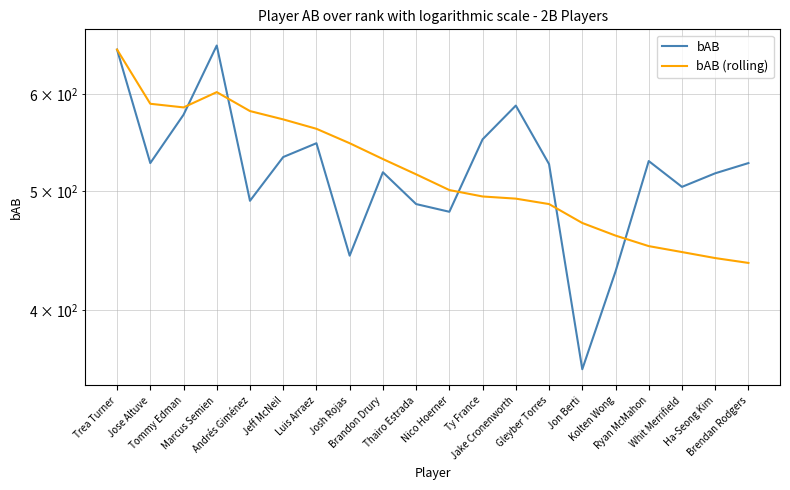

Rank the series by their average value, from lowest to highest.

bAB (rolling), bAB